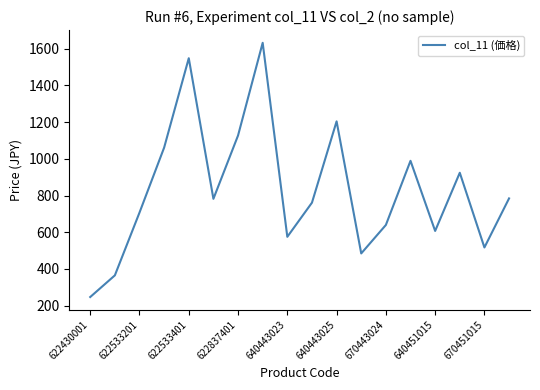

What is the greatest value displayed?

1632.0